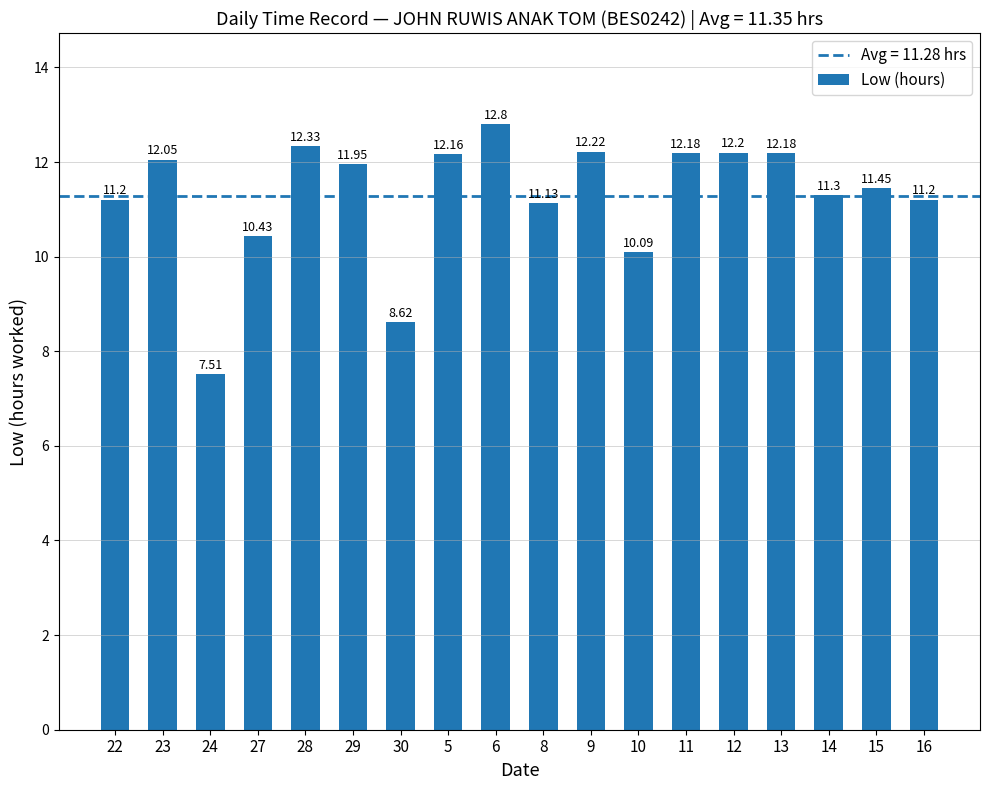

What is the average value?

11.3